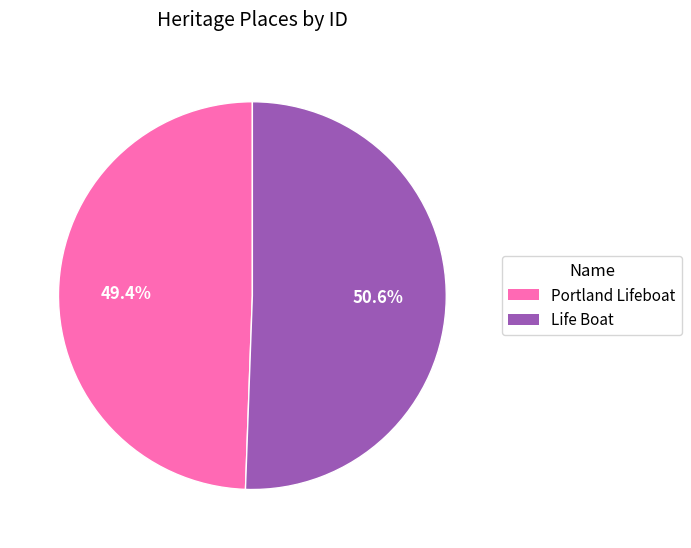

To the nearest percent, what percentage of the pie is Portland Lifeboat?

49%